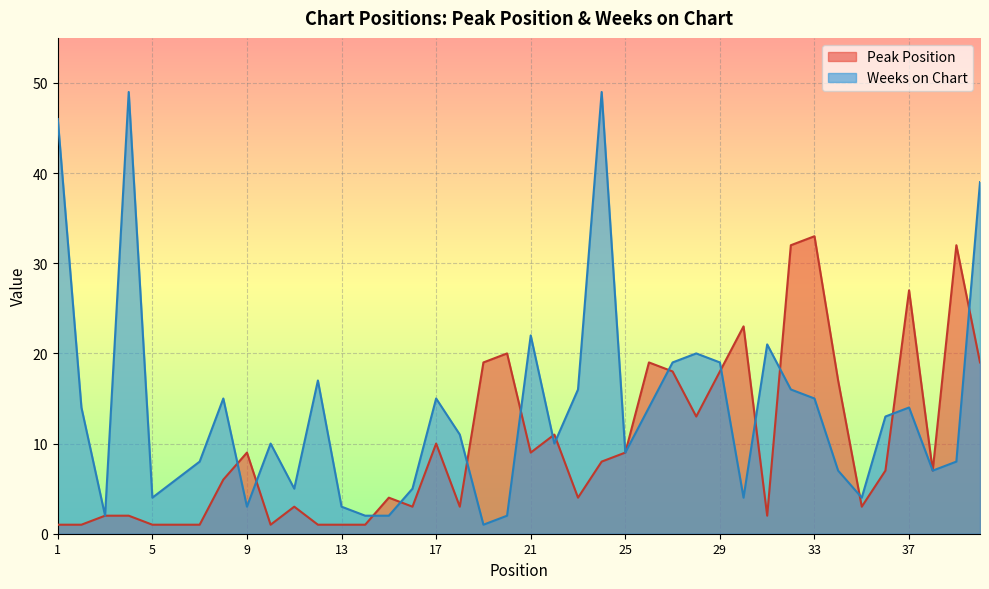

Does the chart display data point markers on the line(s)?

No